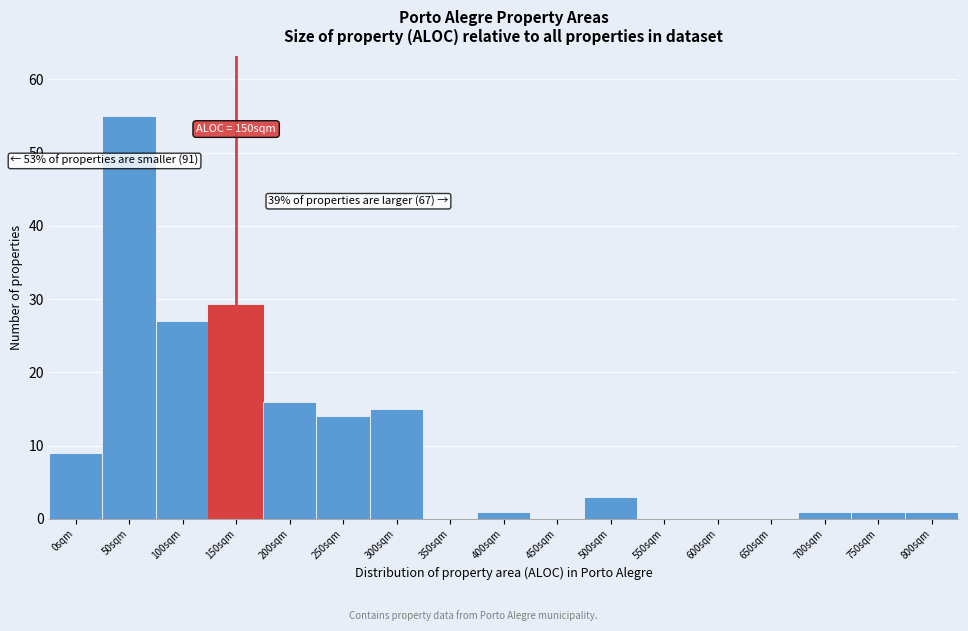

Reading left to right, list all the values displayed in this chart.

0sqm=9	50sqm=55	100sqm=27	150sqm=29	200sqm=16	250sqm=14	300sqm=15	350sqm=0	400sqm=1	450sqm=0	500sqm=3	550sqm=0	600sqm=0	650sqm=0	700sqm=1	750sqm=1	800sqm=1